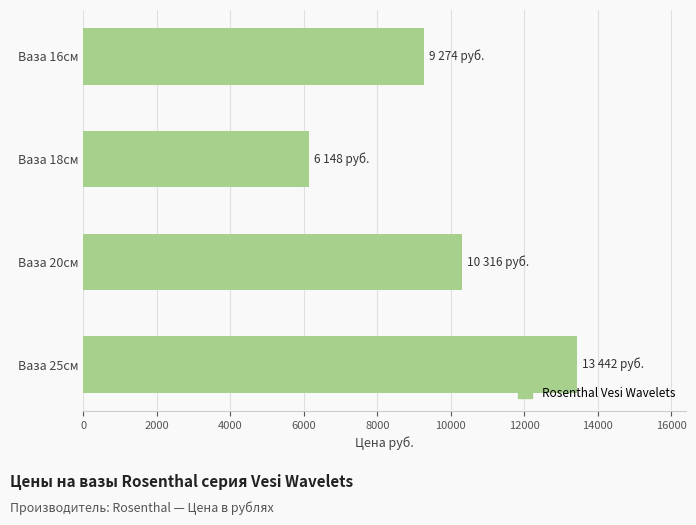

Are the bars grouped side by side (vs. stacked)?

No